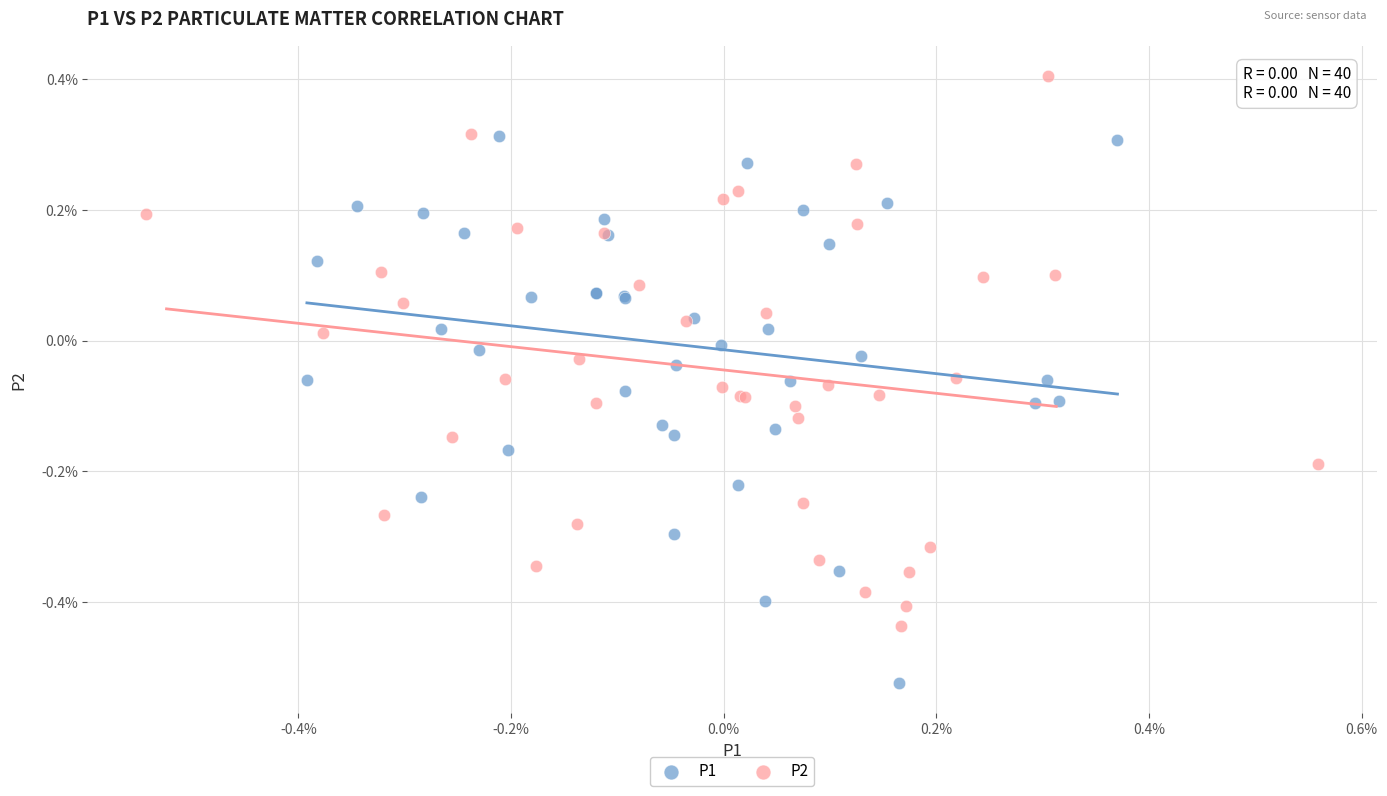

What are all the series names shown in the legend?

P1, P2